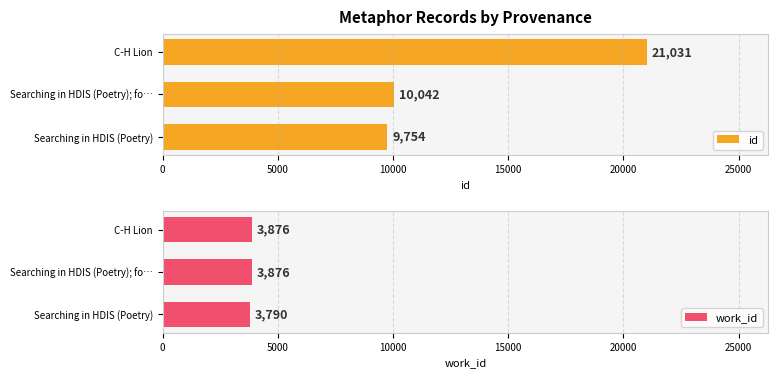

Rank the categories by id value from highest to lowest.

C-H Lion, Searching in HDIS (Poetry); fo…, Searching in HDIS (Poetry)